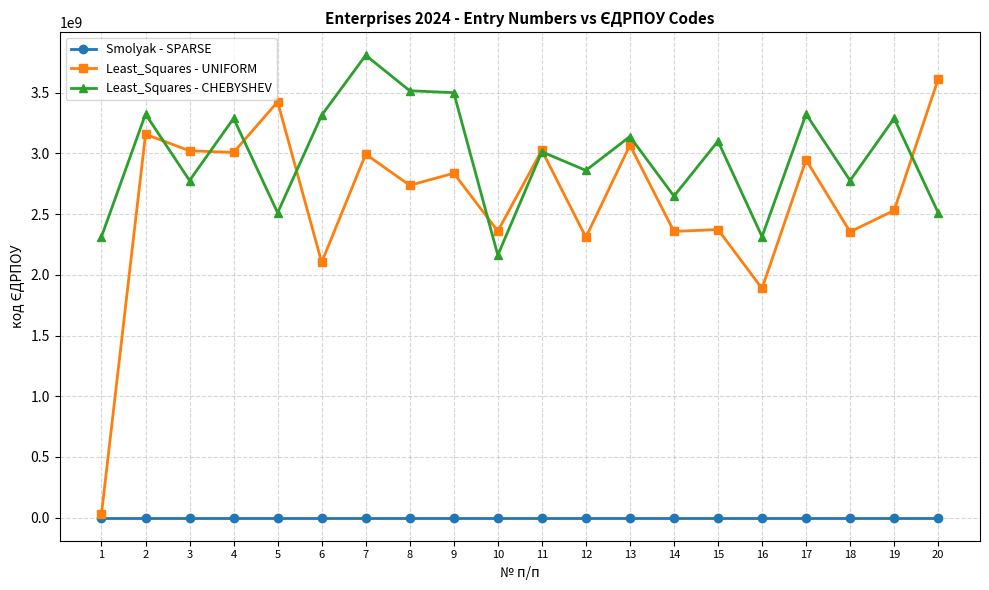

At how many categories does at least one series exceed 242224764?

20